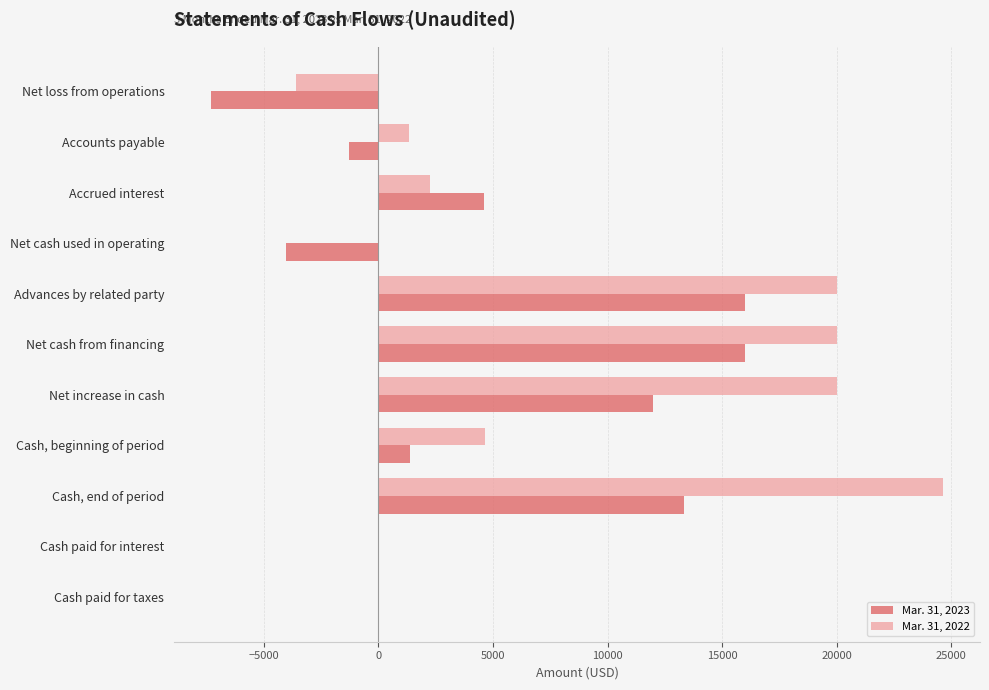

At which category is the sum across all series the highest?

Cash, end of period